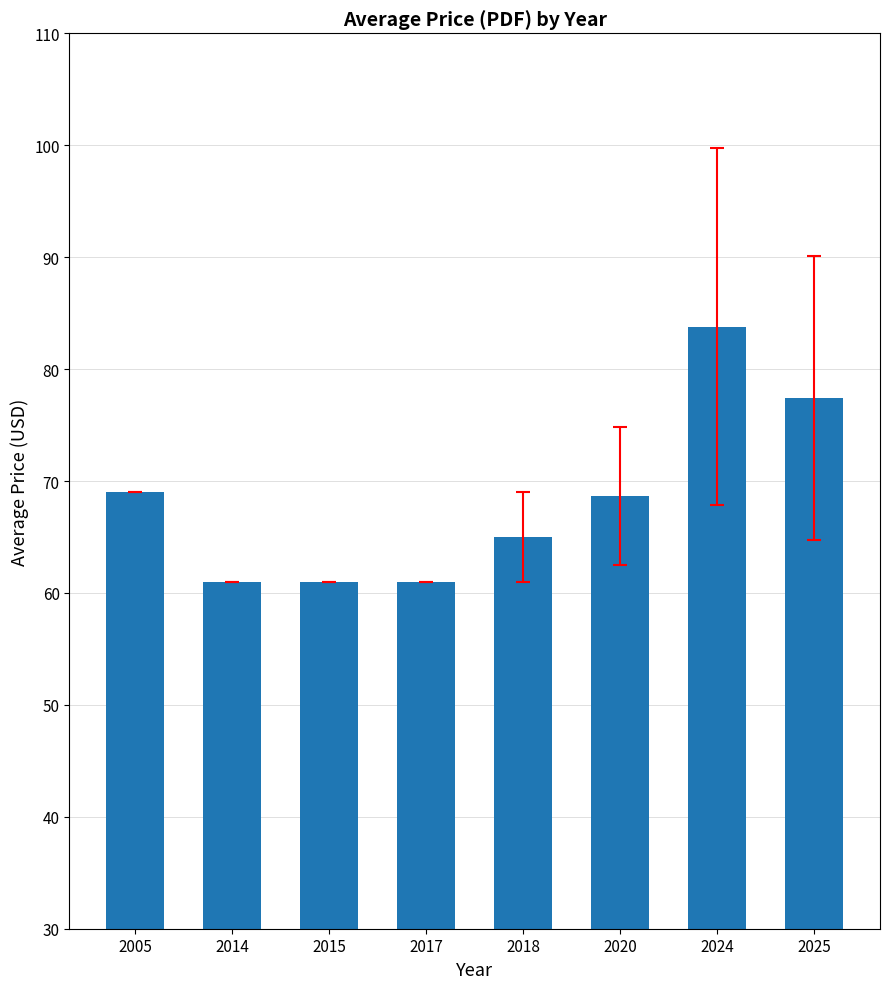

At which category does the chart reach its peak across all series?

2024